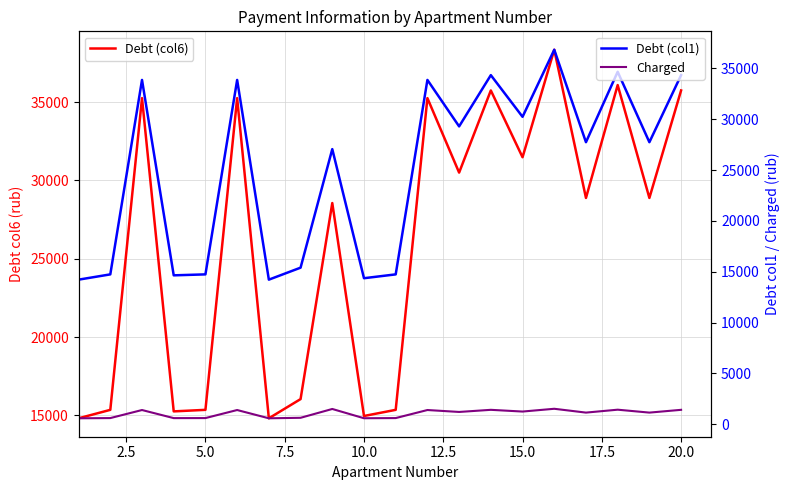

Reading left to right, what are all the values shown in this chart?

Debt (col6): 14809.4	15348.9	35258.2	15250.9	15348.9	35258.2	14809.4	16035.5	28557.2	14956.7	15348.9	35258.2	30501.5	35748.6	31482.3	38347.6	28883.3	36091.9	28883.3	35748.6
Debt (col1): 14220.5	14738.5	33856.2	14644.4	14738.5	33856.2	14220.5	15397.8	27051.8	14362.0	14738.5	33856.2	29288.6	34327.1	30230.4	36822.7	27734.8	34656.7	27734.8	34327.1
Charged: 588.9	610.4	1402.0	606.5	610.4	1402.0	588.9	637.6	1505.4	594.8	610.4	1402.0	1212.9	1421.5	1251.9	1524.9	1148.5	1435.2	1148.5	1421.5